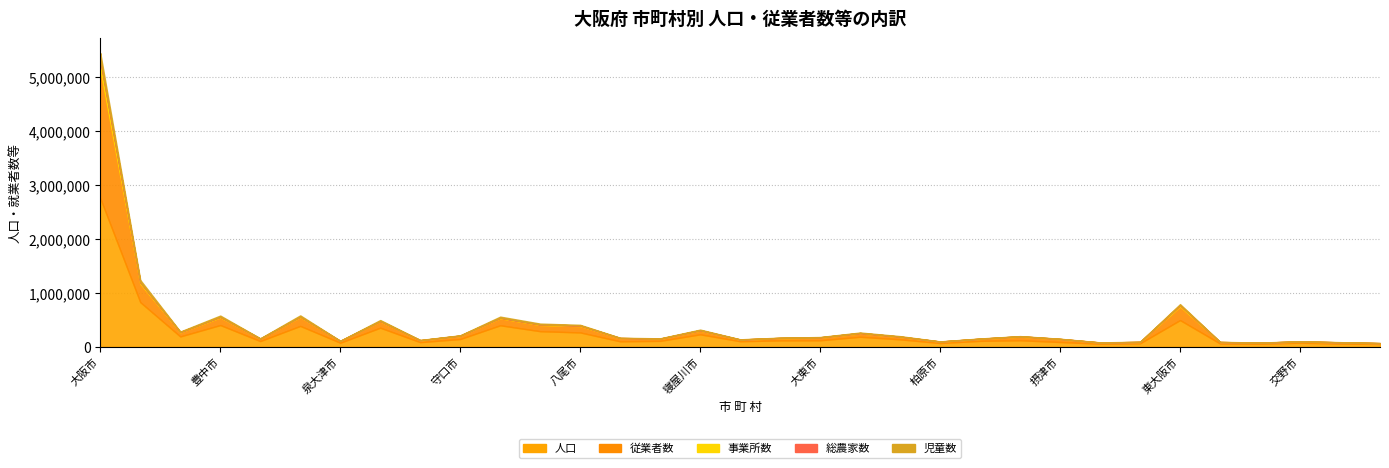

What is the difference between the maximum and second lowest values in the 事業所数 series?

176507